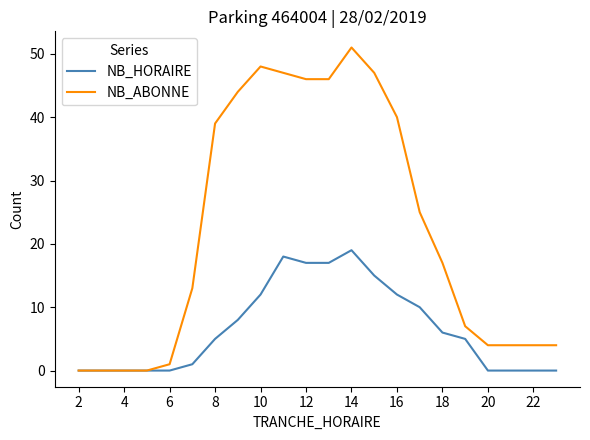

Reading right to left, what are all the values shown in this chart?

NB_HORAIRE: 0	0	0	0	5	6	10	12	15	19	17	17	18	12	8	5	1	0	0	0	0	0
NB_ABONNE: 4	4	4	4	7	17	25	40	47	51	46	46	47	48	44	39	13	1	0	0	0	0